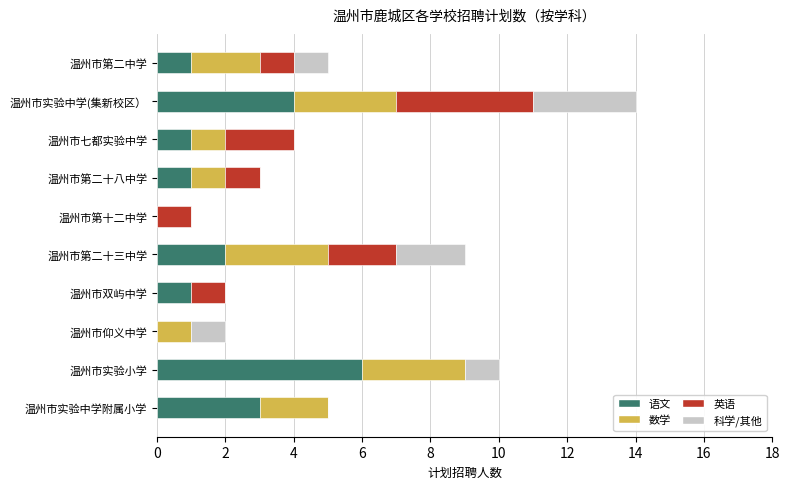

True or false: 语文 has a value of 3 at 温州市实验中学附属小学.

True